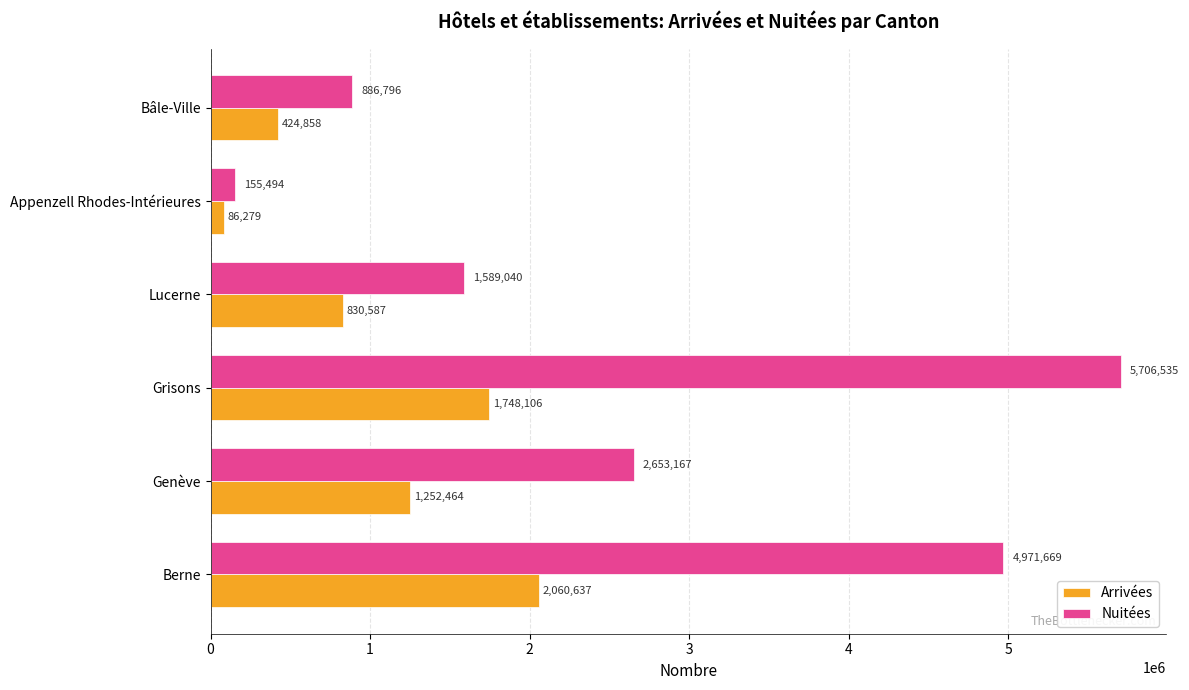

The value of Nuitées at Lucerne is 1589040. True or false?

True